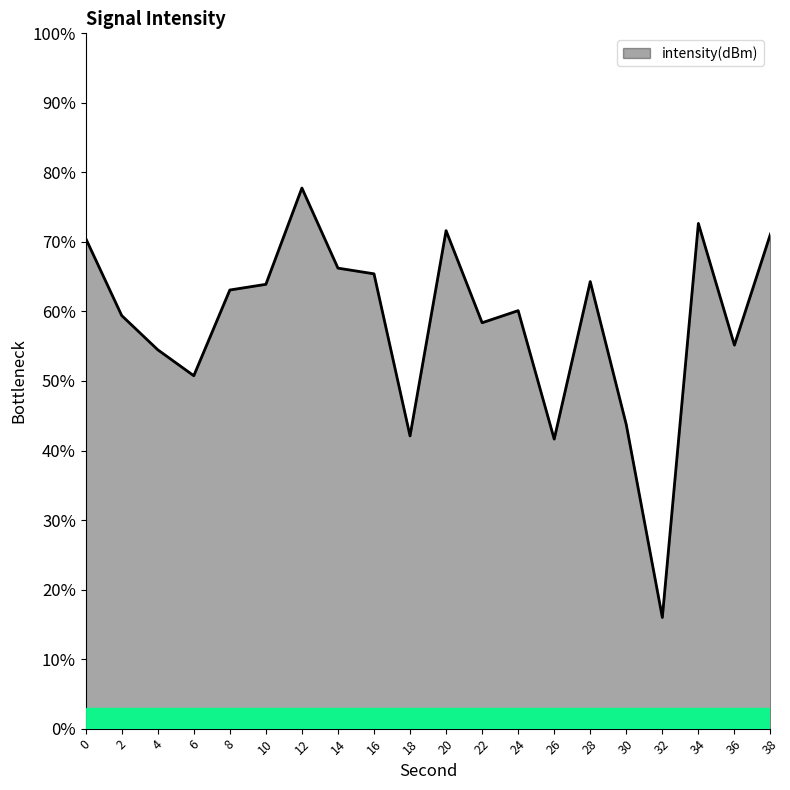

What is the sum of all values?

1168.4